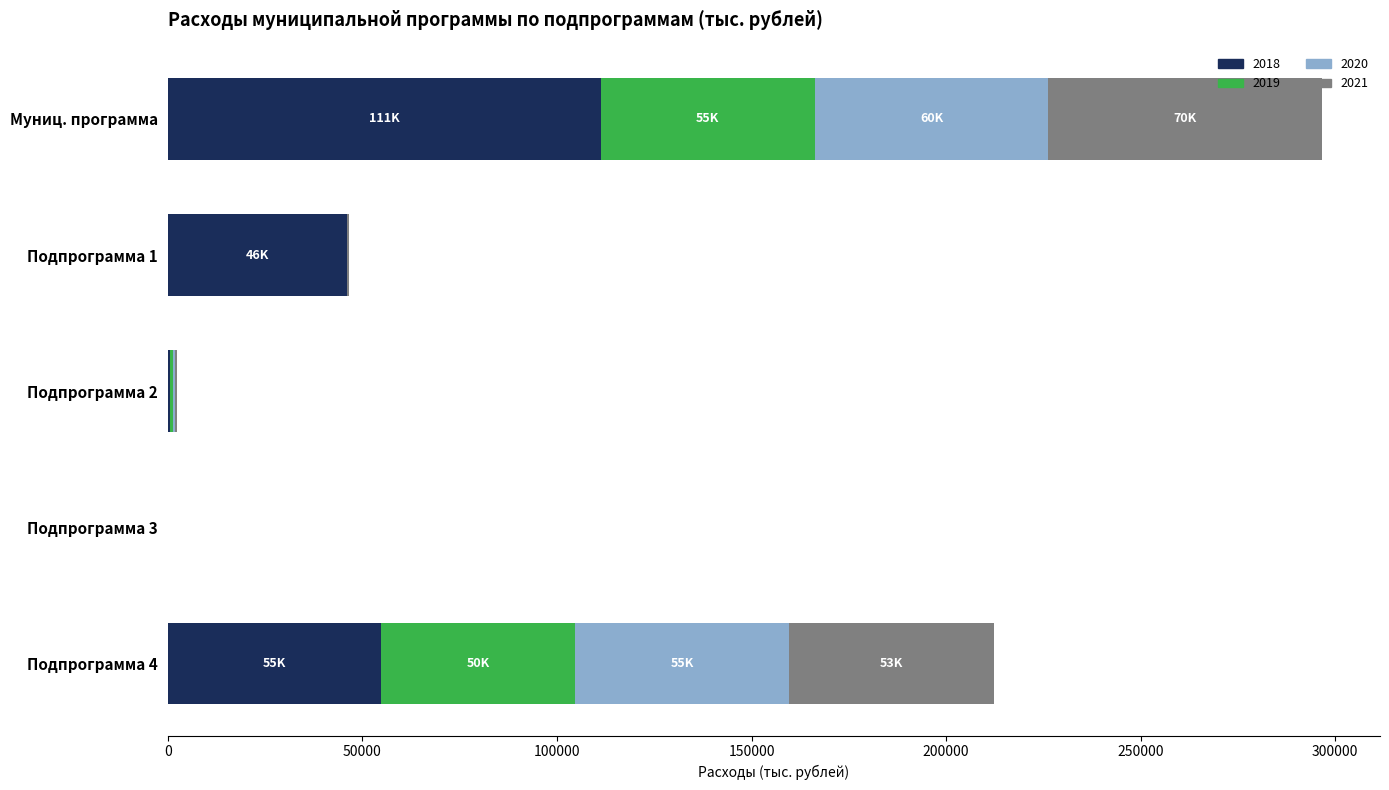

What is the total value across all series at Муниц. программа?

296656.2